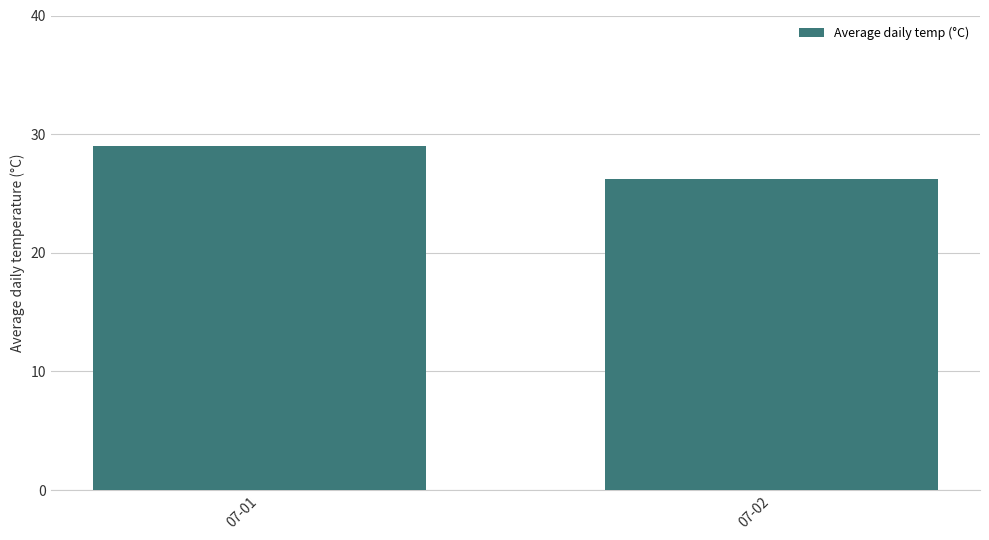

Is it true that the value at 07-01 is 29.0?

True